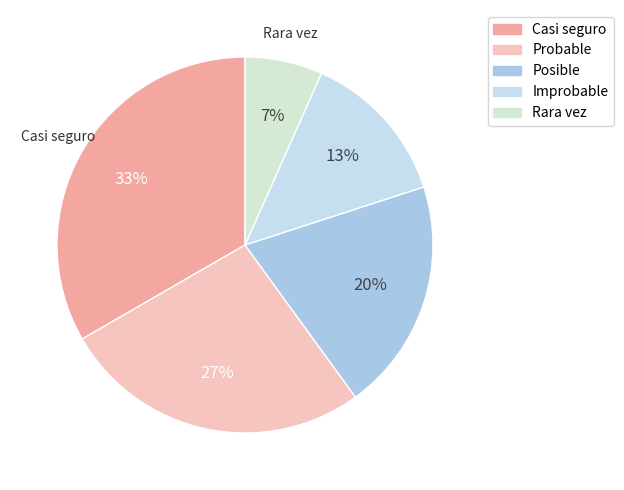

To the nearest percent, what is the average slice percentage?

20%